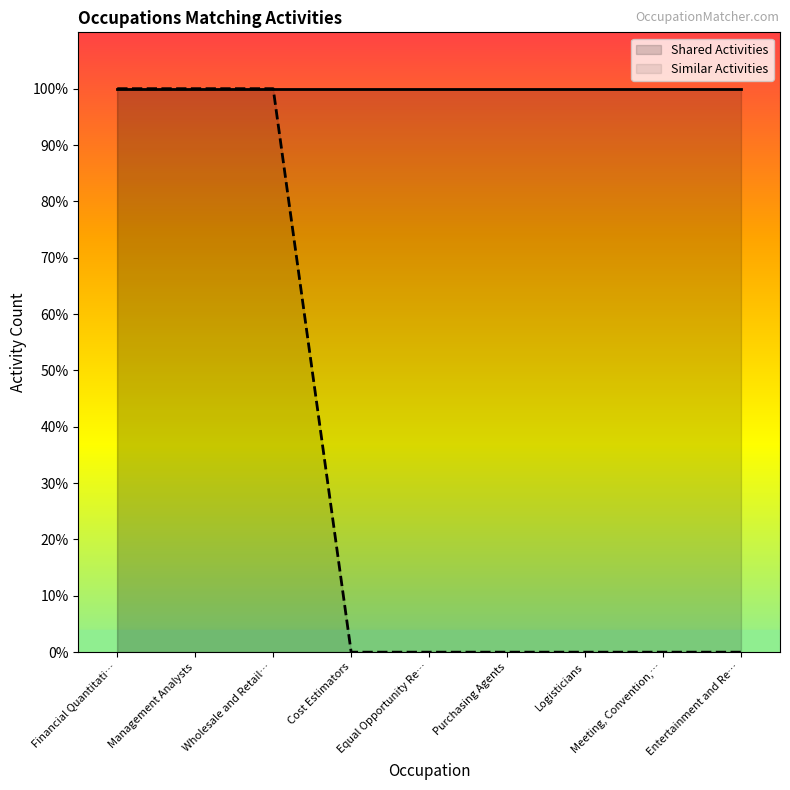

Reading left to right, what are all the values shown in this chart?

1	1	1	0	0	0	0	0	0